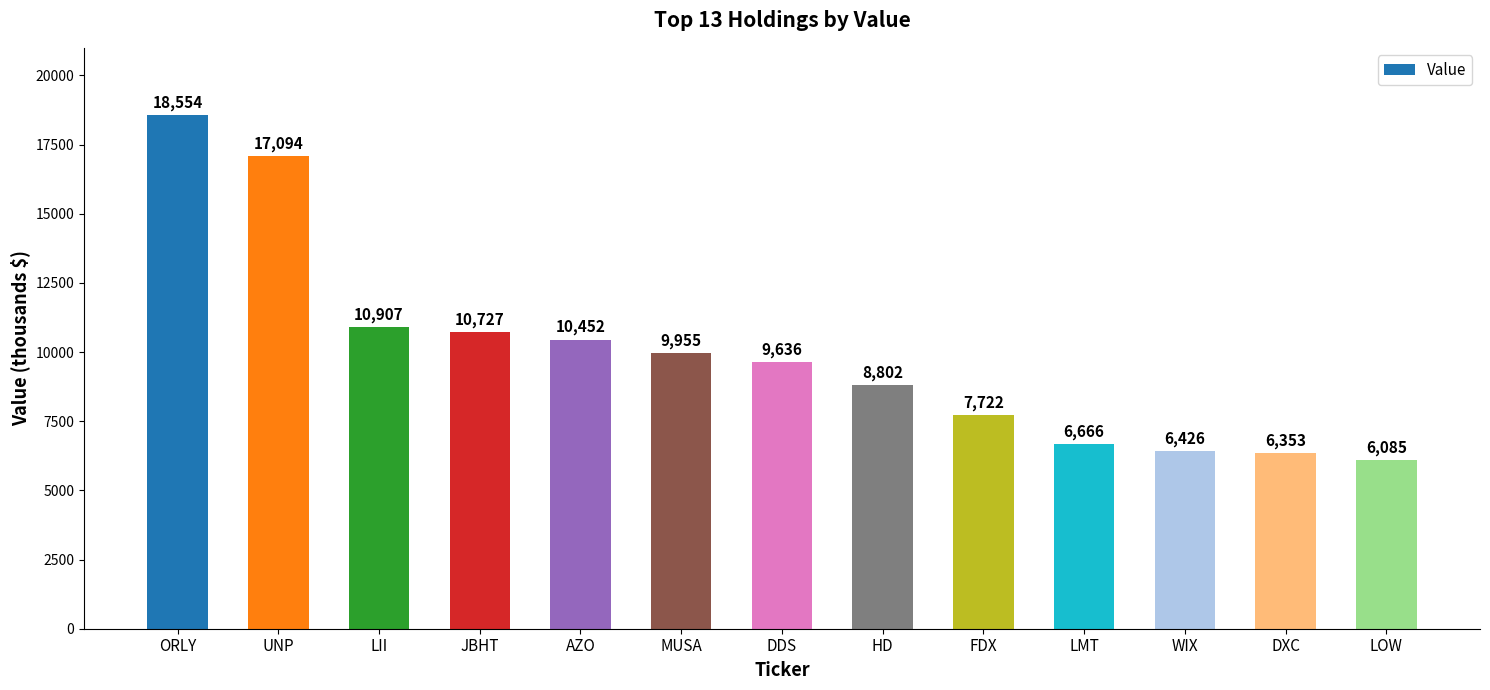

How many data points does each series have?

13